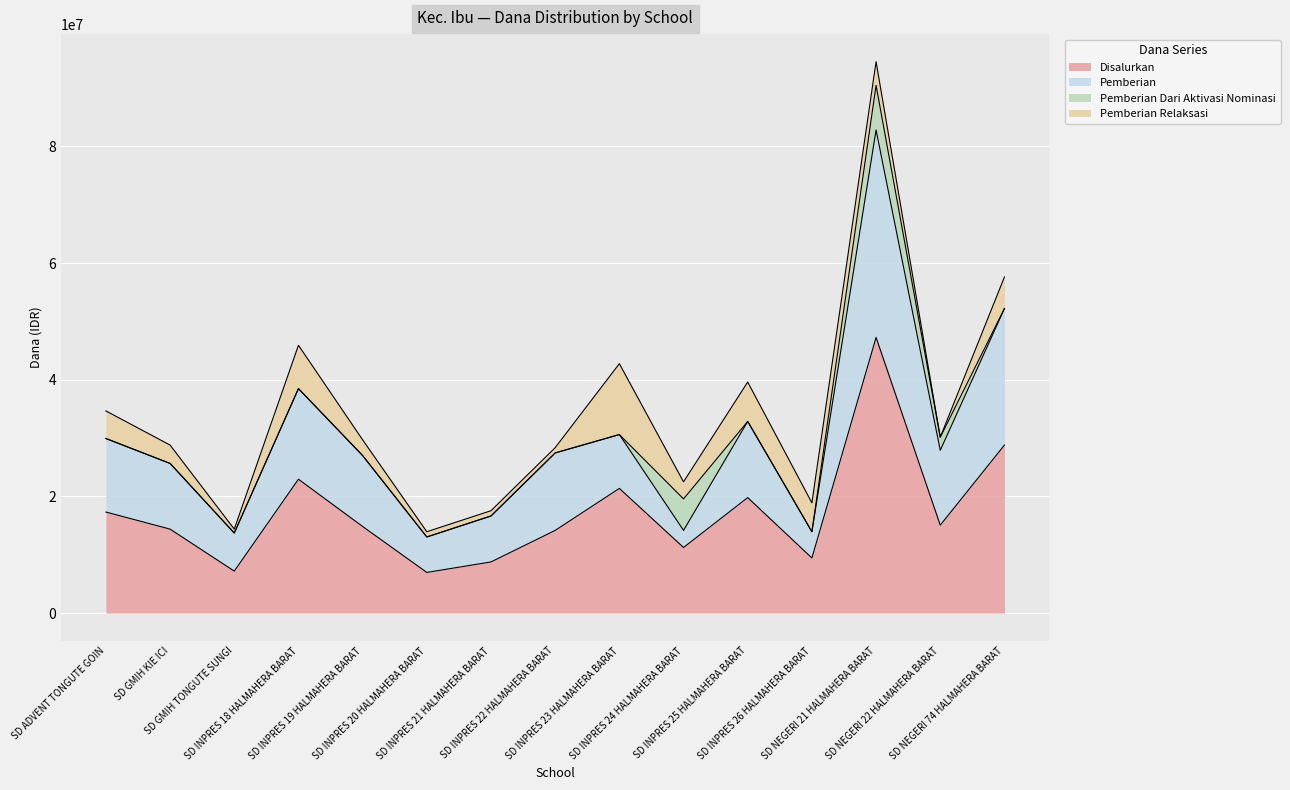

What is the value of the Disalurkan point at the 11th from the left?

19800000